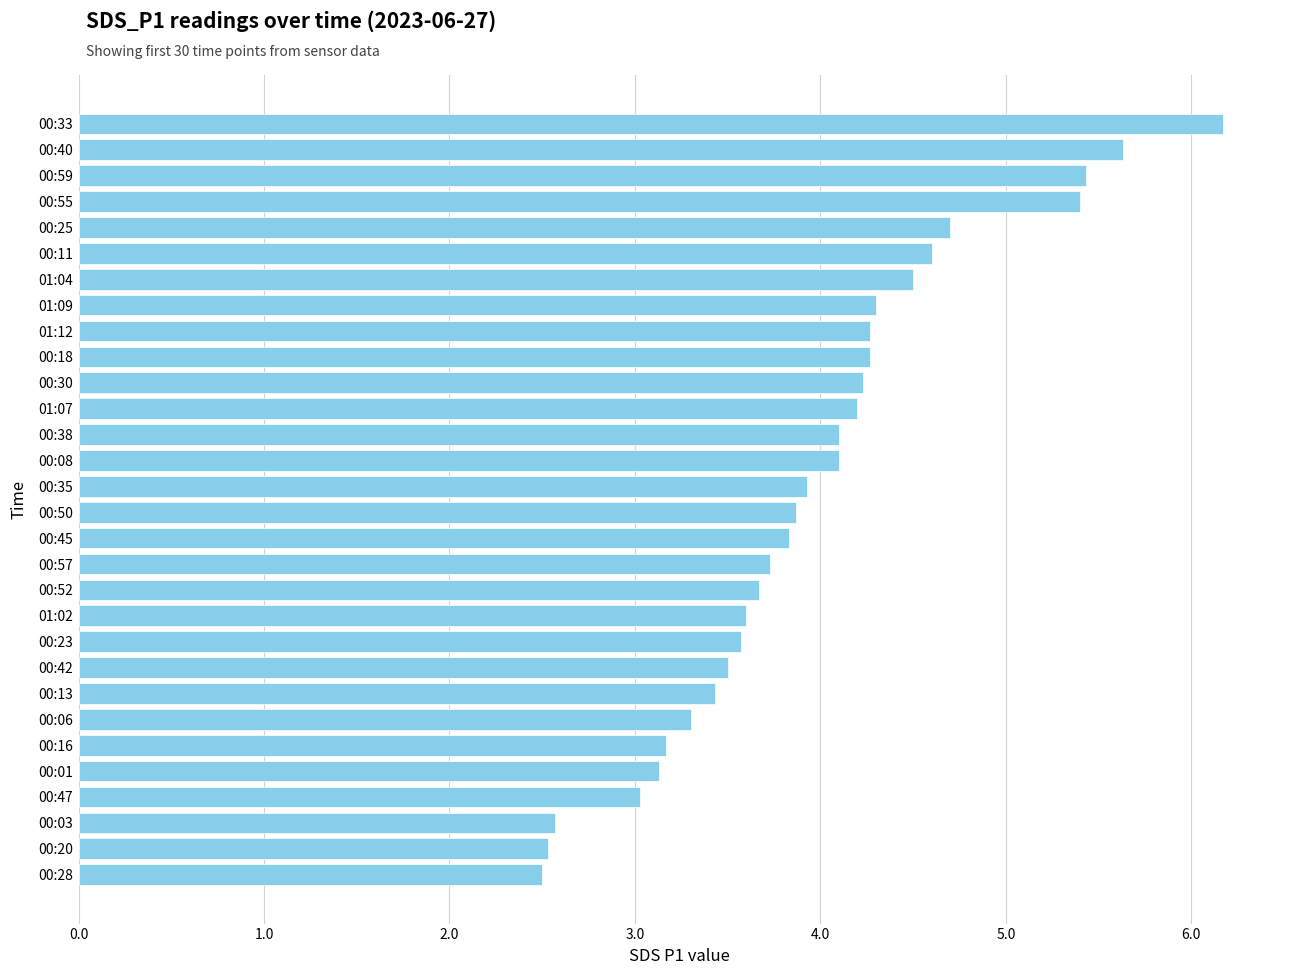

What is the average value?

4.0